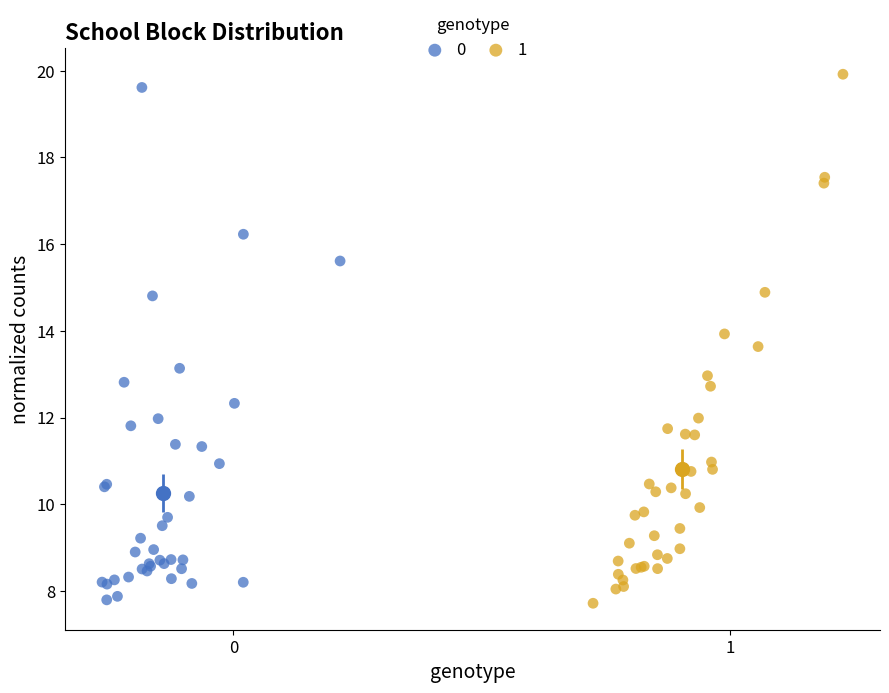

Which series contains the highest Y value?

1